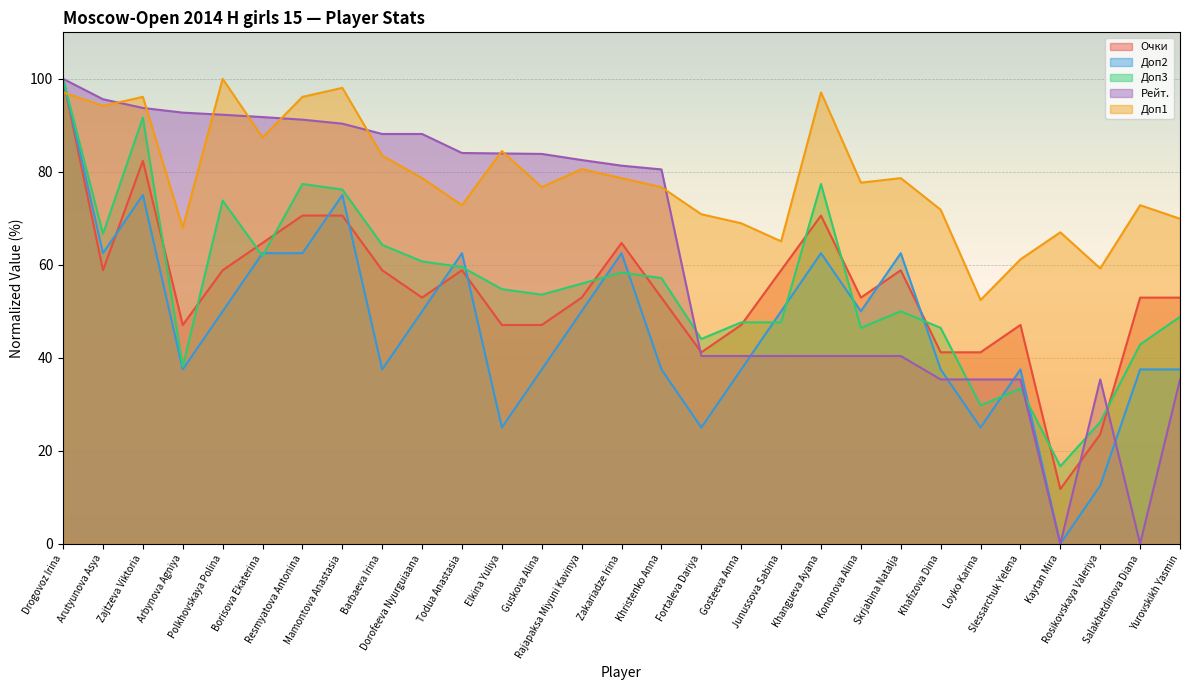

How many data points in Рейт. are less than 81?

14